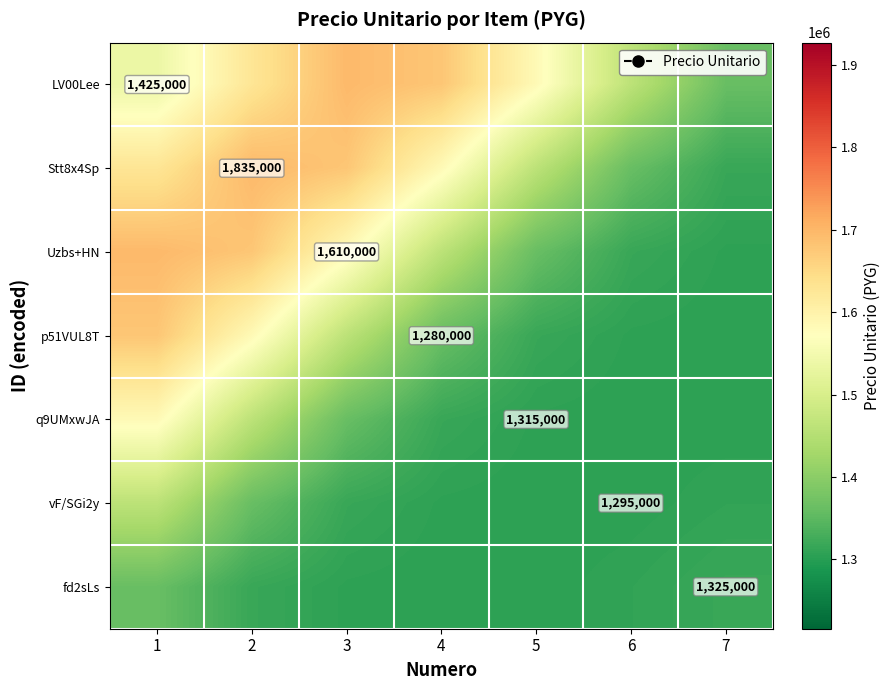

What is the difference between the second highest and minimum values in the Stt8x4Sp series?

361445.7